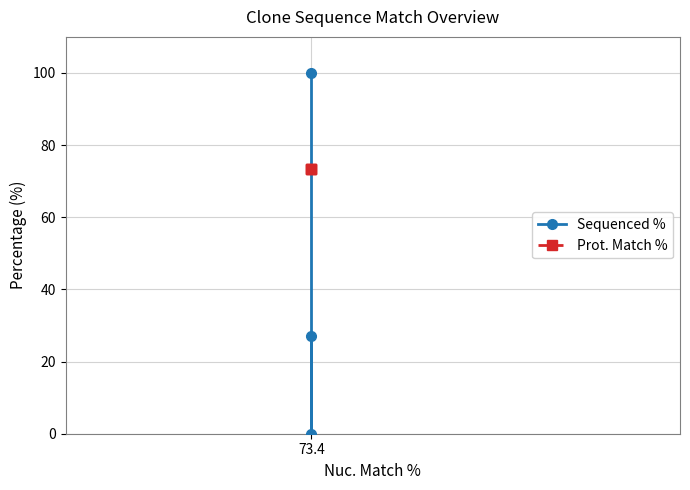

What is the spread (max minus min) of values at 73.4?

26.5